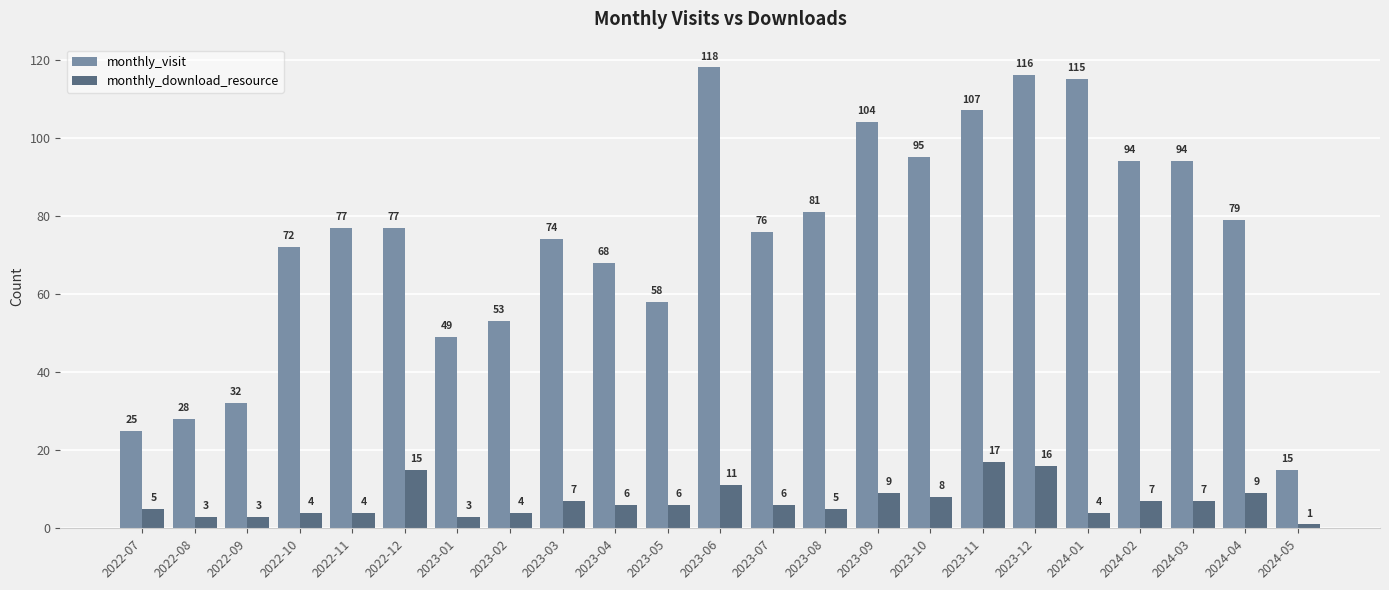

What value does the monthly_download_resource series have at 2022-12?

15